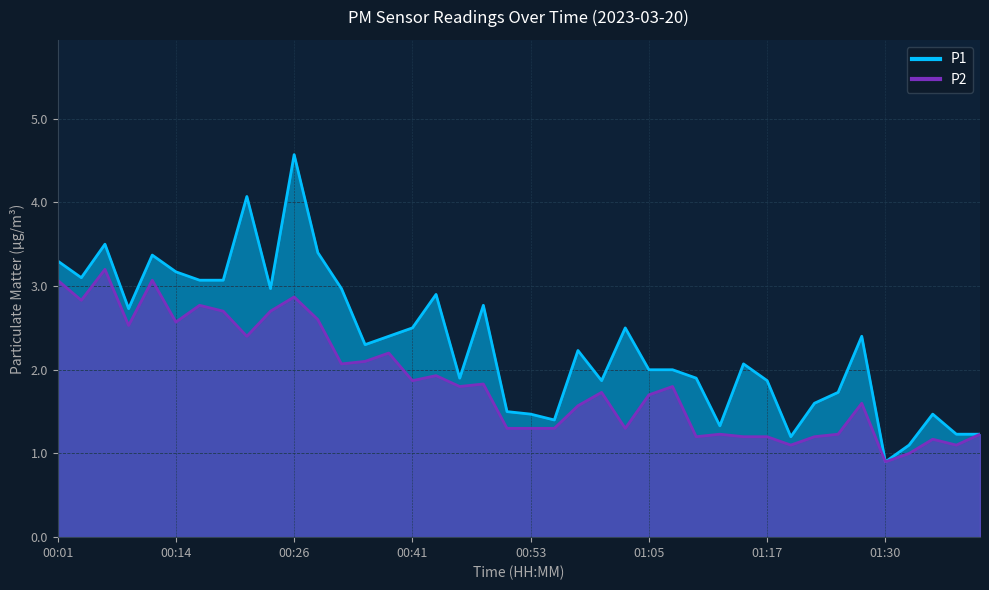

What is the smallest value displayed?

0.9